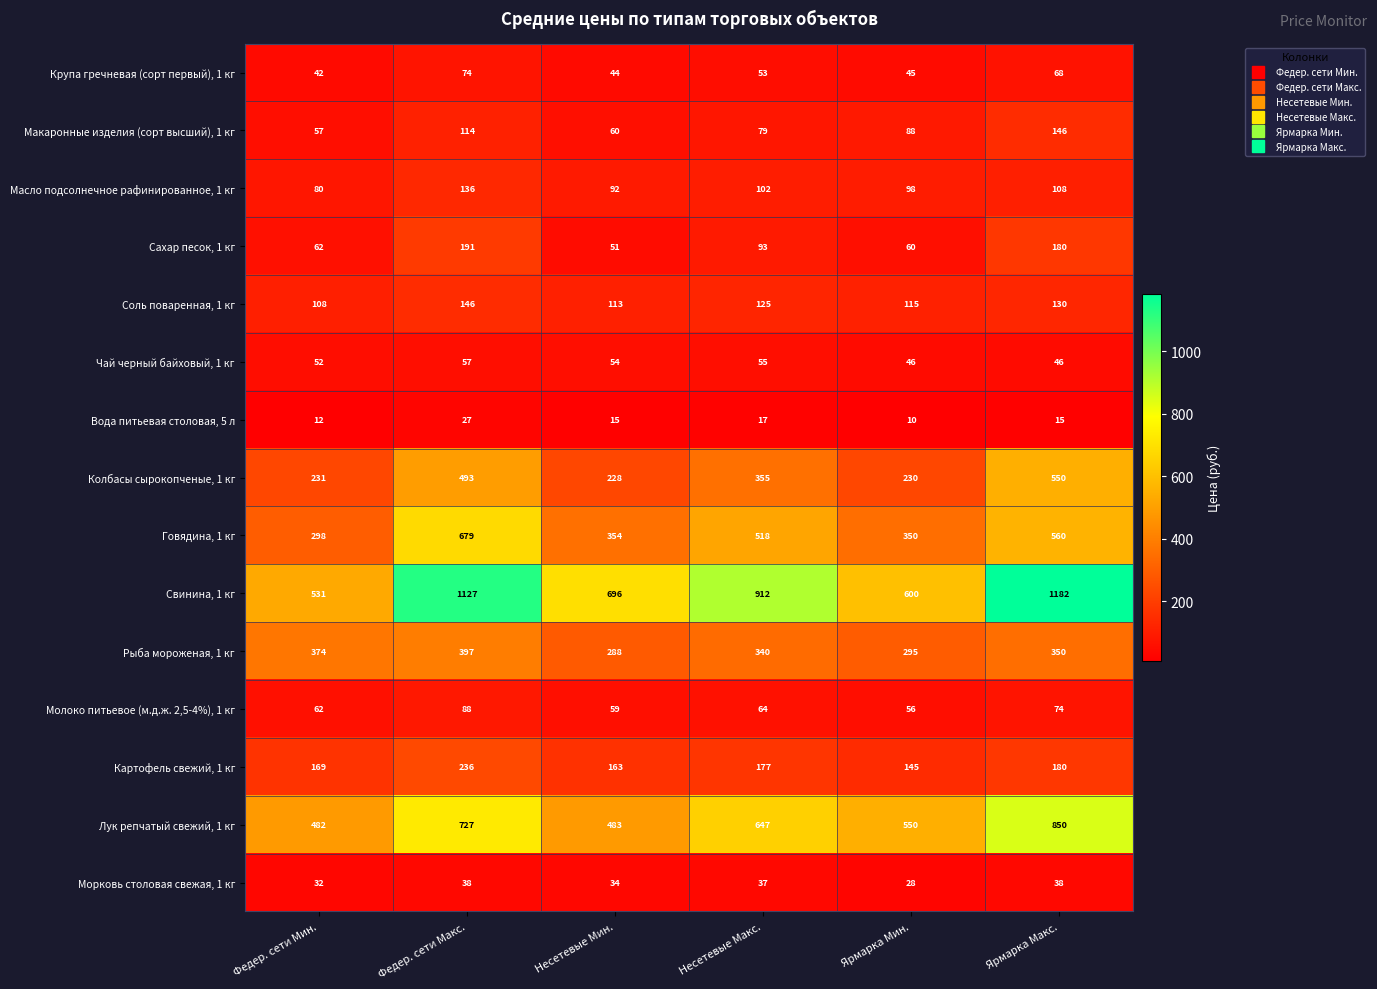

What is the difference between the maximum and minimum values in the Чай черный байховый, 1 кг series?

11